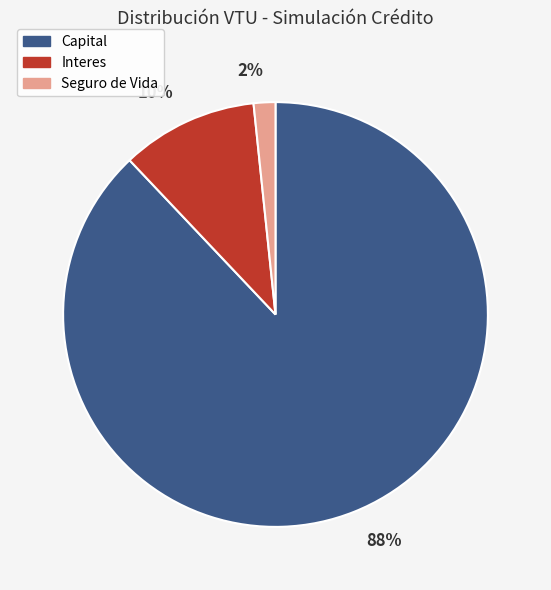

How many segments does this pie chart have?

3